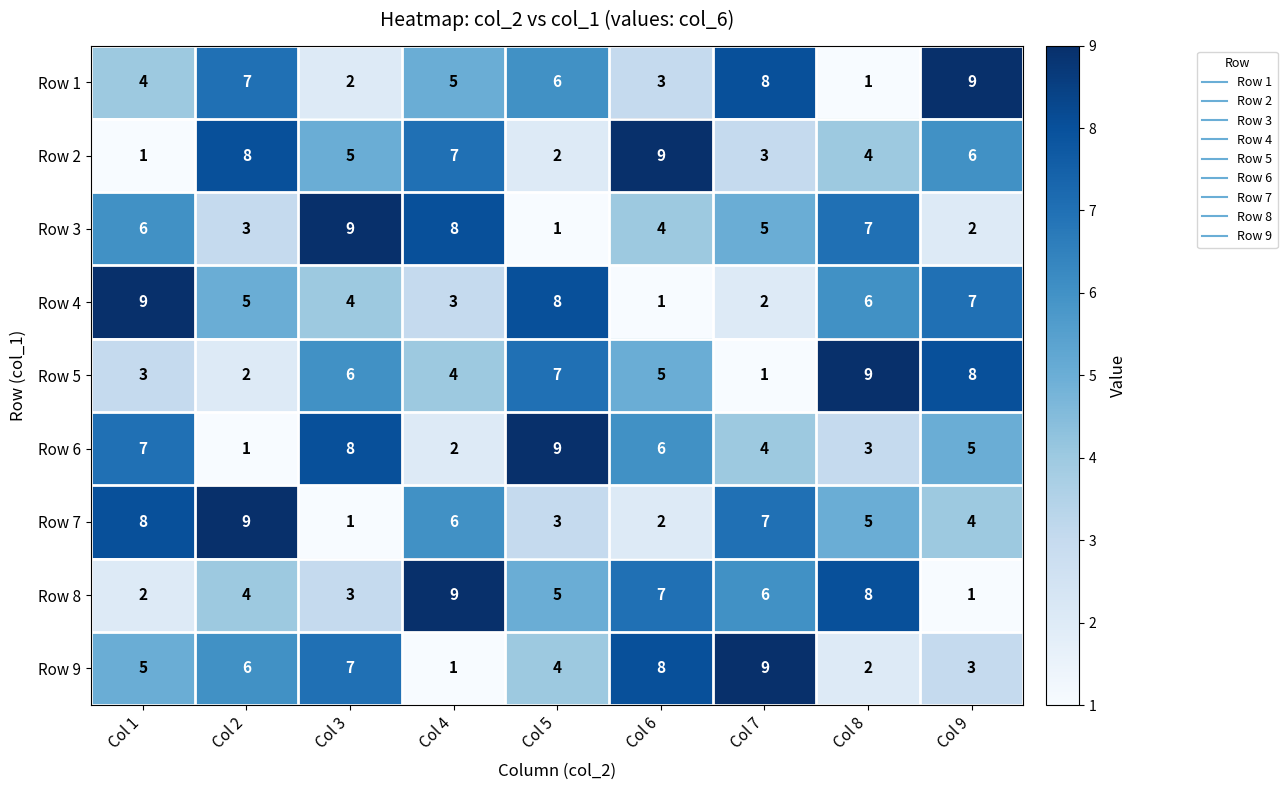

Rank the series at Col 2 from lowest to highest value.

Row 6, Row 5, Row 3, Row 8, Row 4, Row 9, Row 1, Row 2, Row 7